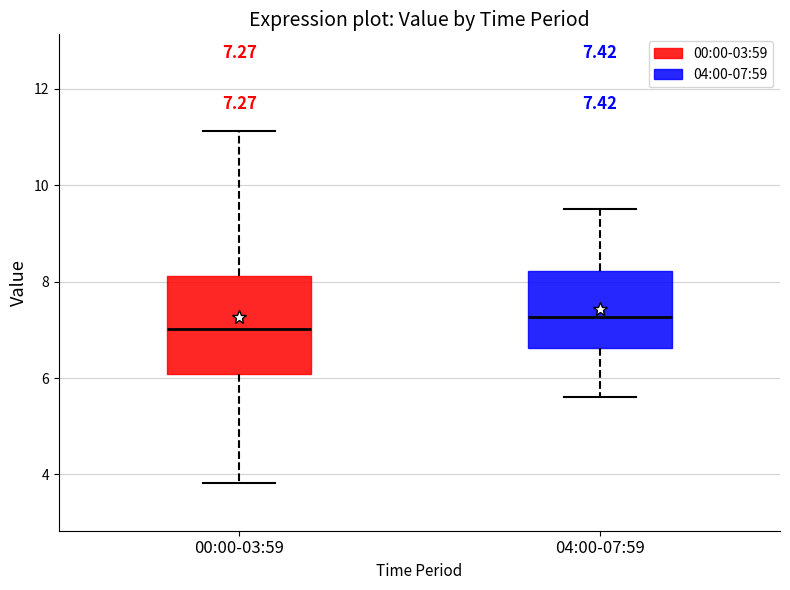

Which box has the lowest median line?

00:00-03:59